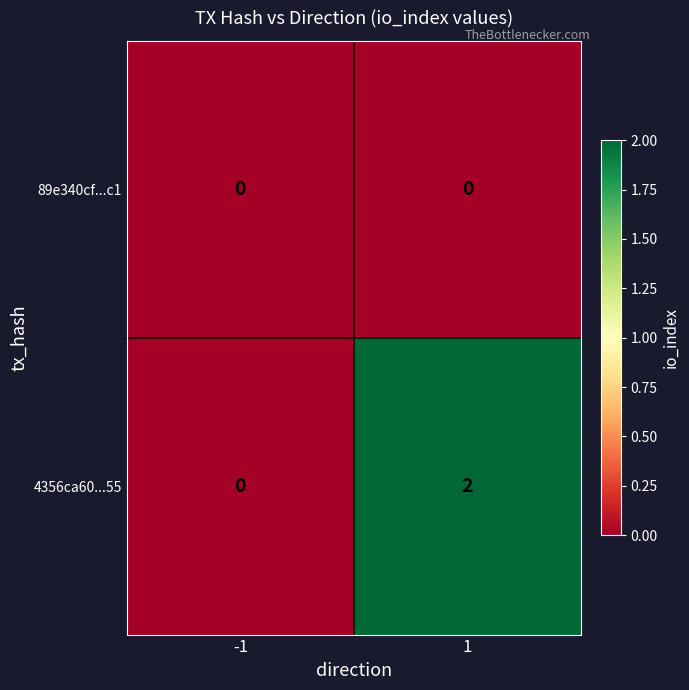

At 1, list the series in order from smallest to largest.

89e340cf...c1, 4356ca60...55